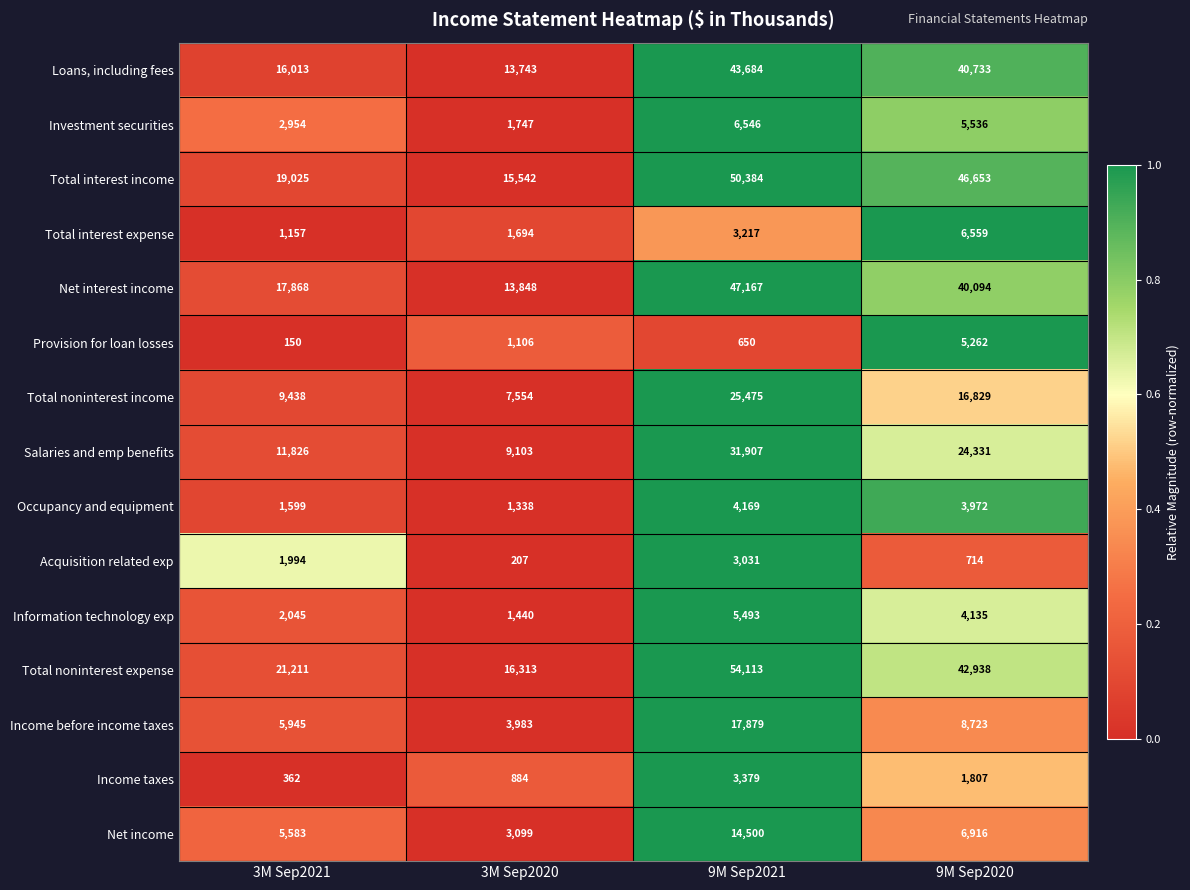

What is the average value of the Investment securities series?

4196